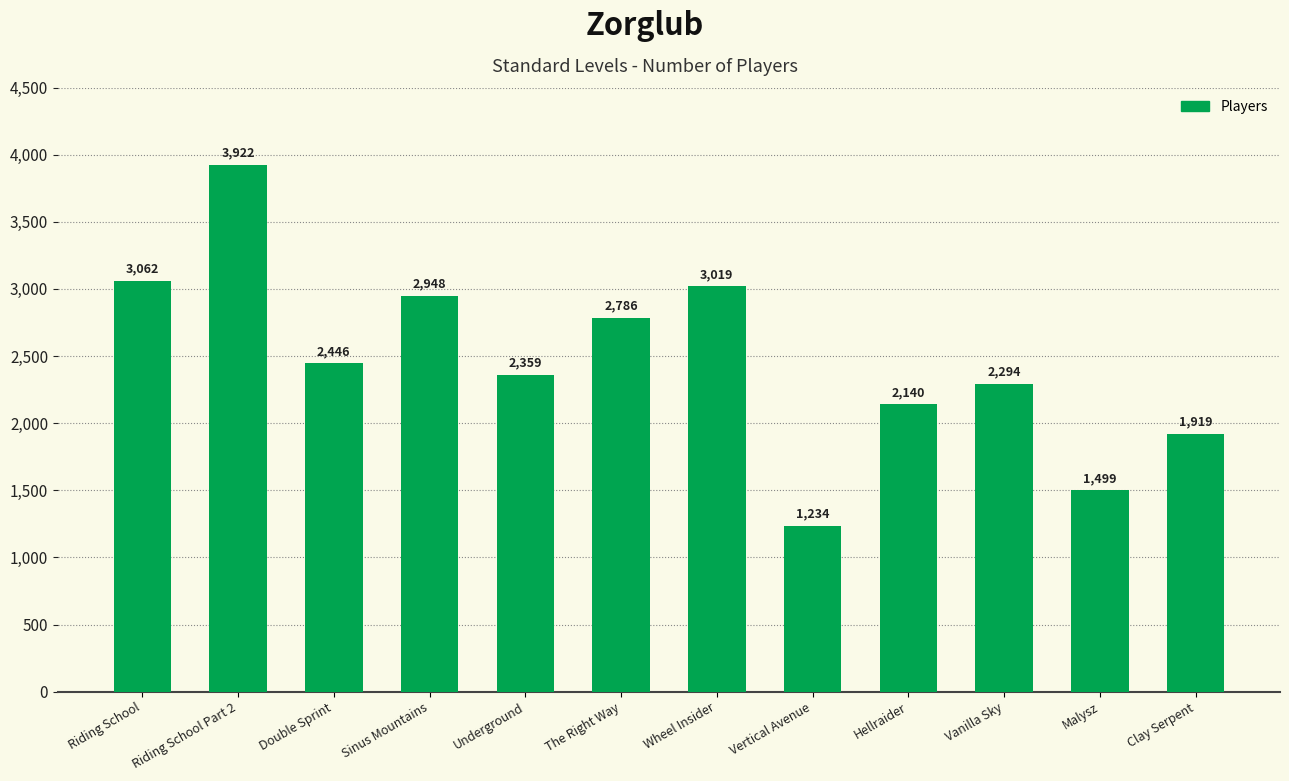

What is the difference between the maximum and minimum values?

2688